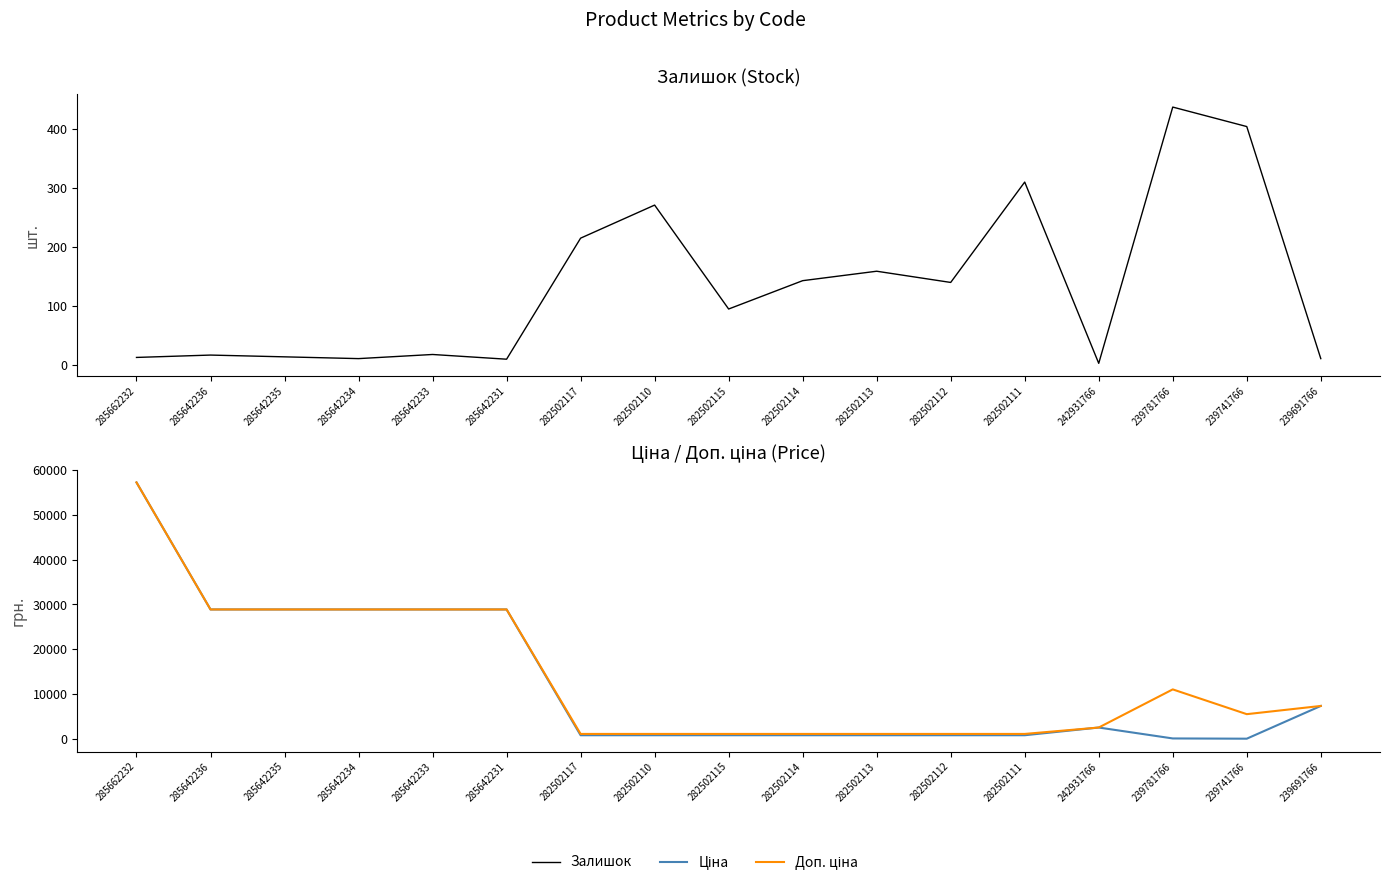

Reading left to right, what are all the values shown in this chart?

Залишок: 13.0	17.0	14.0	11.0	18.0	10.0	215.0	271.0	95.0	143.0	159.0	140.0	310.0	3.0	437.0	404.0	11.0
Ціна: 57235.5	28890.3	28890.3	28890.3	28890.3	28890.3	823.9	823.9	823.9	823.9	823.9	823.9	823.9	2545.8	110.5	55.3	7360.2
Доп. ціна: 57235.5	28890.3	28890.3	28890.3	28890.3	28890.3	1116.5	1116.5	1116.5	1116.5	1116.5	1116.5	1116.5	2546.0	11055.0	5528.0	7360.2